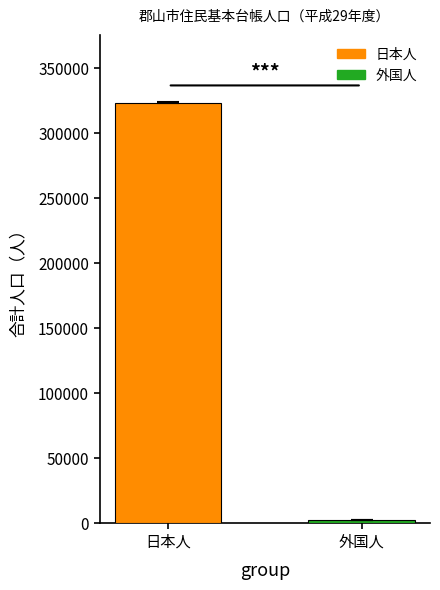

Between 外国人 and 日本人, which is larger?

日本人